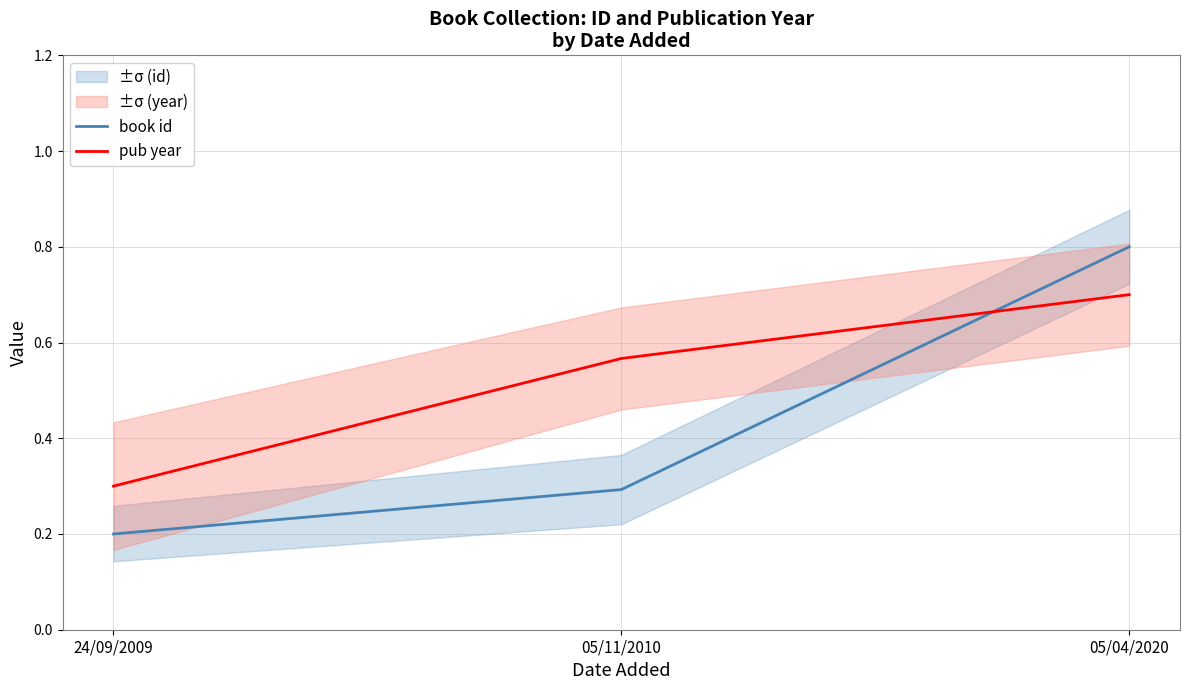

What is the label of the 1st point from the right?

05/04/2020